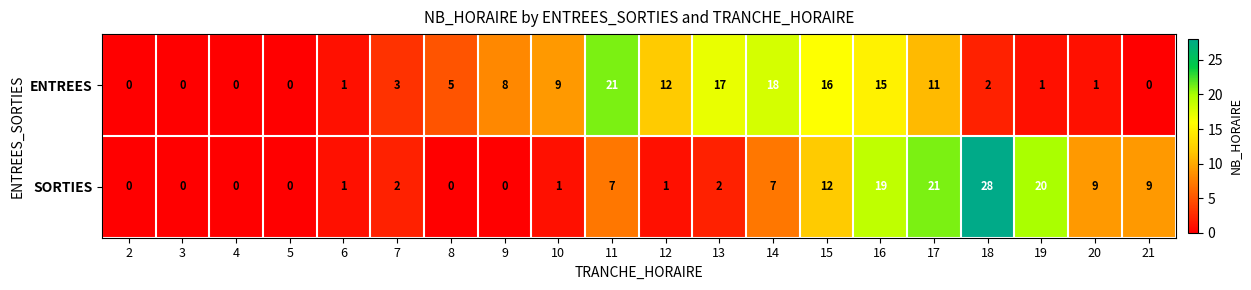

Between 15 and 19, which series saw the biggest shift?

ENTREES